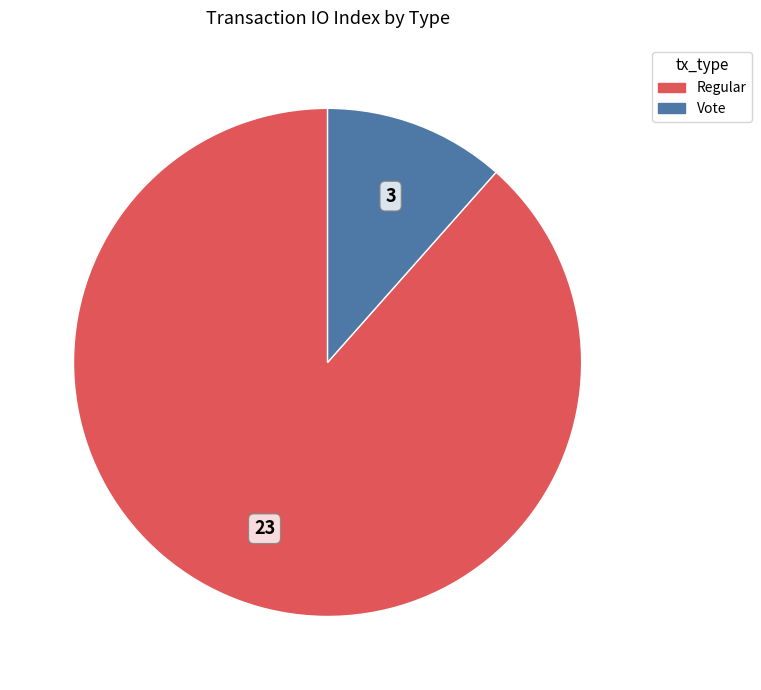

Is there a majority slice in this chart?

Yes